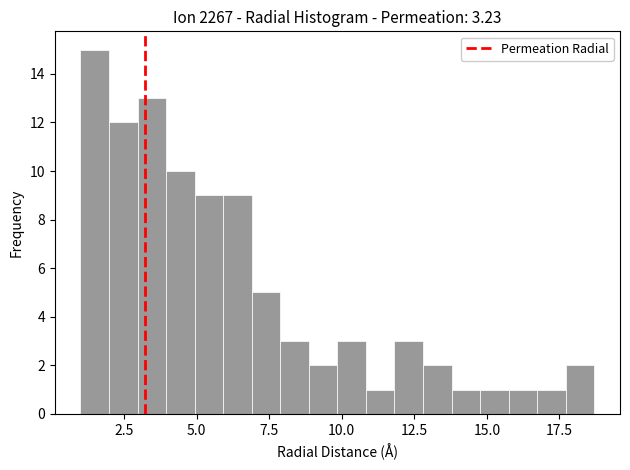

Read against the x-axis, roughly where is the centre of the tallest bar?

1.5